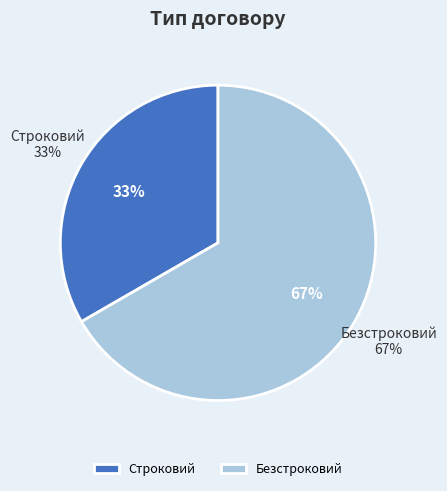

Count the number of slices in the pie.

2